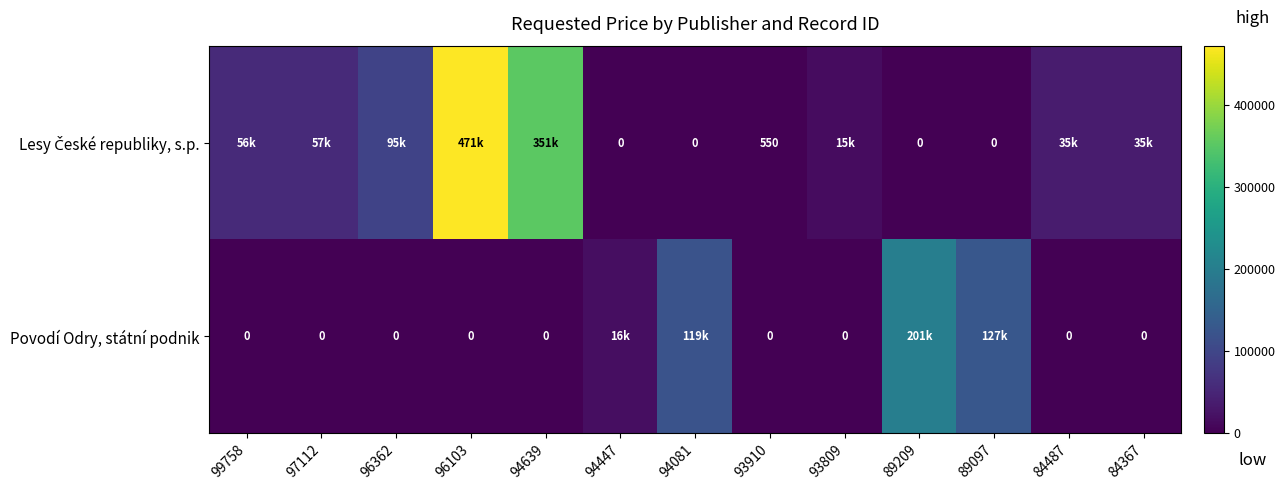

What is the difference between the highest and lowest values at 93910?

550